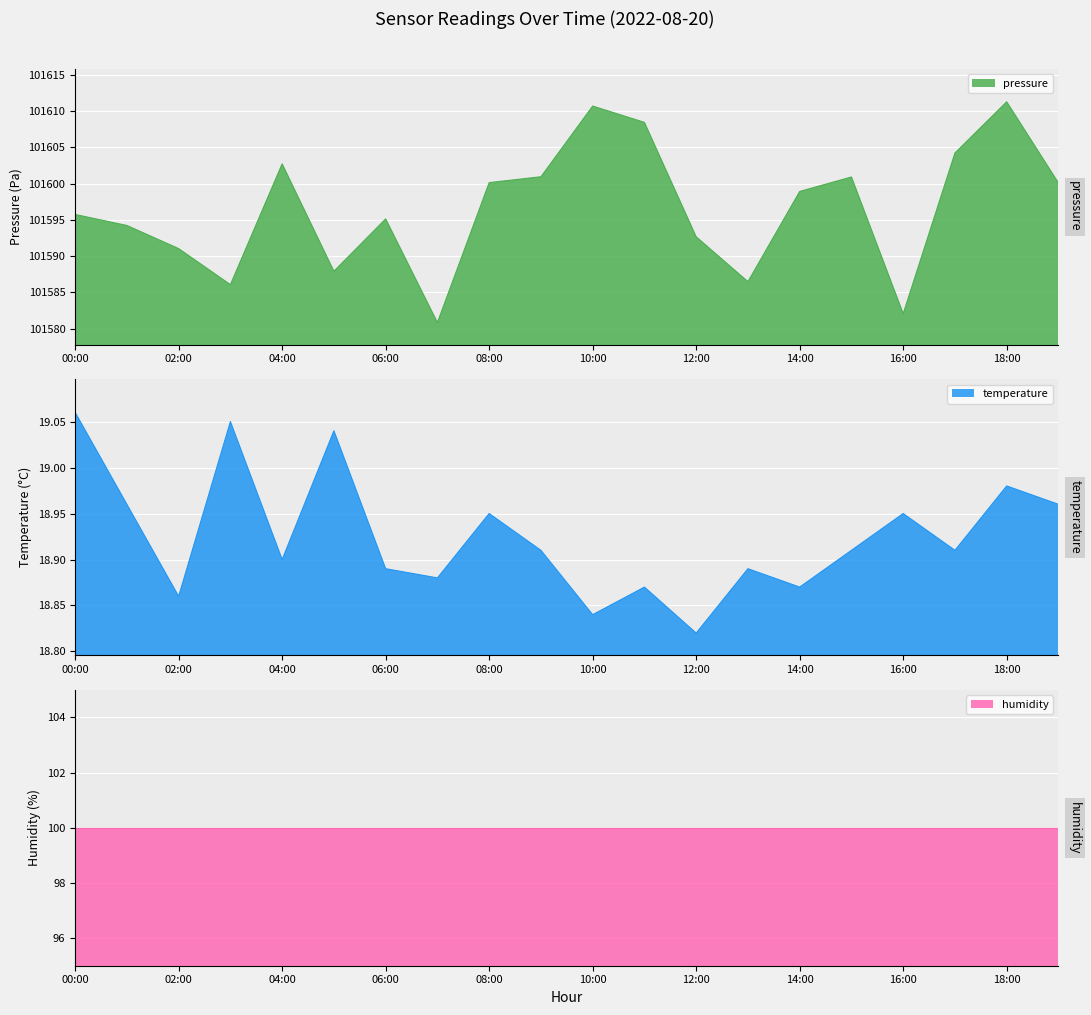

Which category has the highest value in the temperature series?

00:00